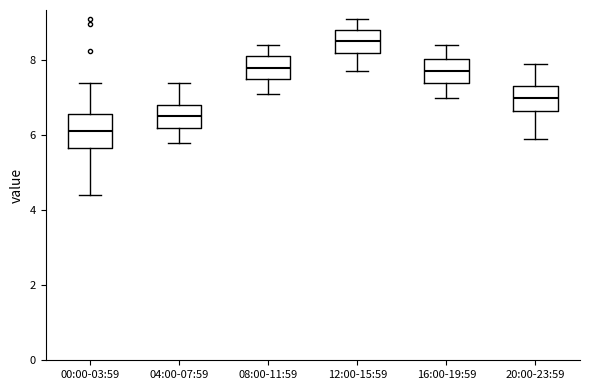

Which box has the lowest median line?

00:00-03:59